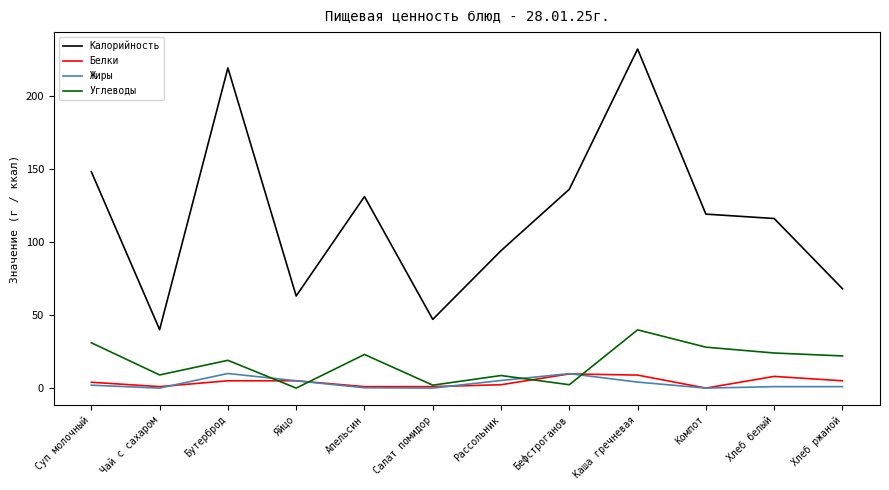

Is the value of Калорийность at Чай с сахаром greater than the value of Жиры at Хлеб белый?

Yes